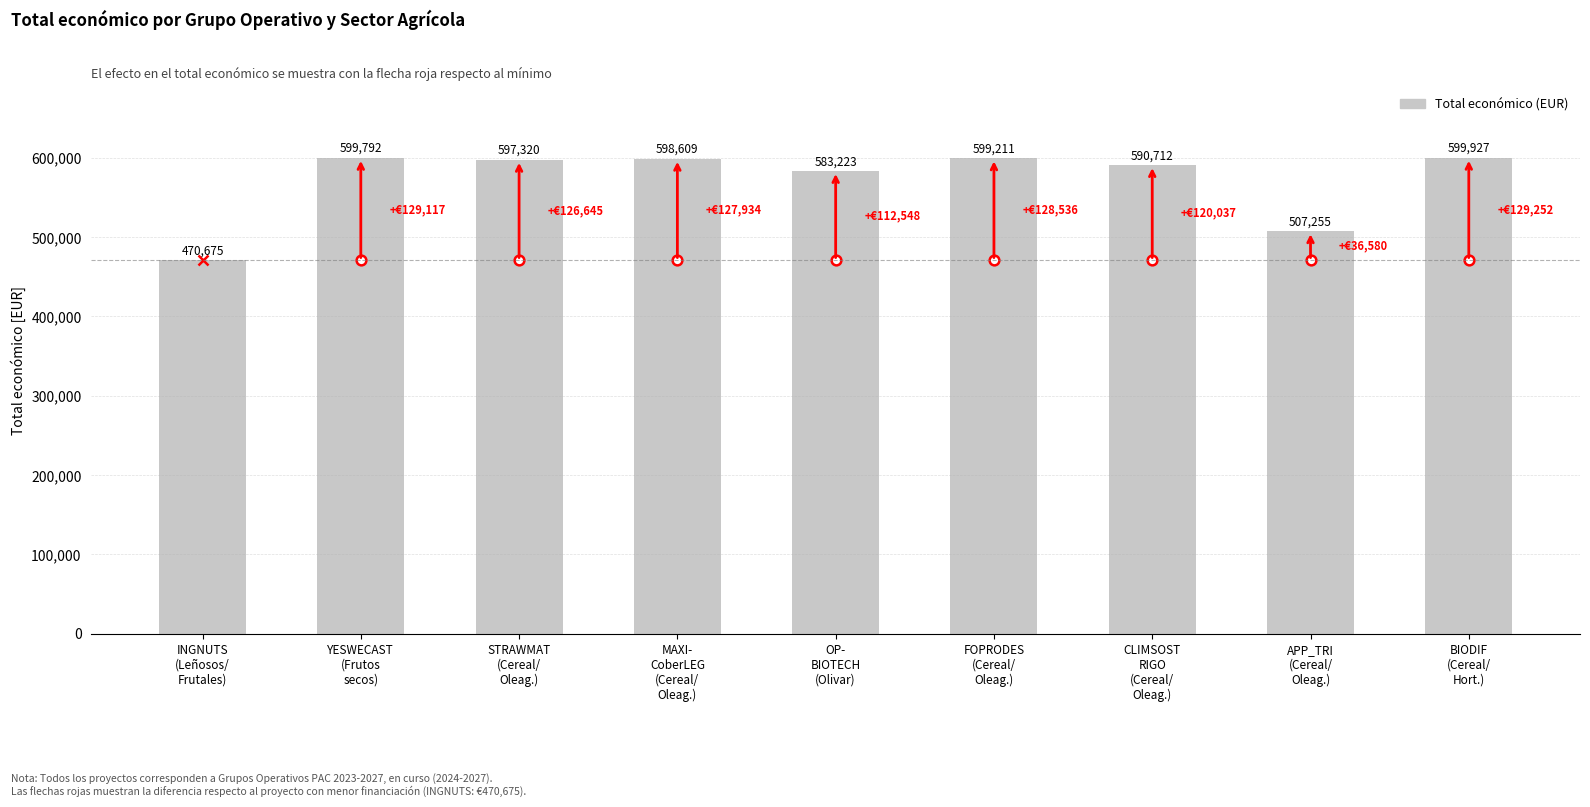

True or false: the data shows 599211 at FOPRODES
(Cereal/
Oleag.).

True